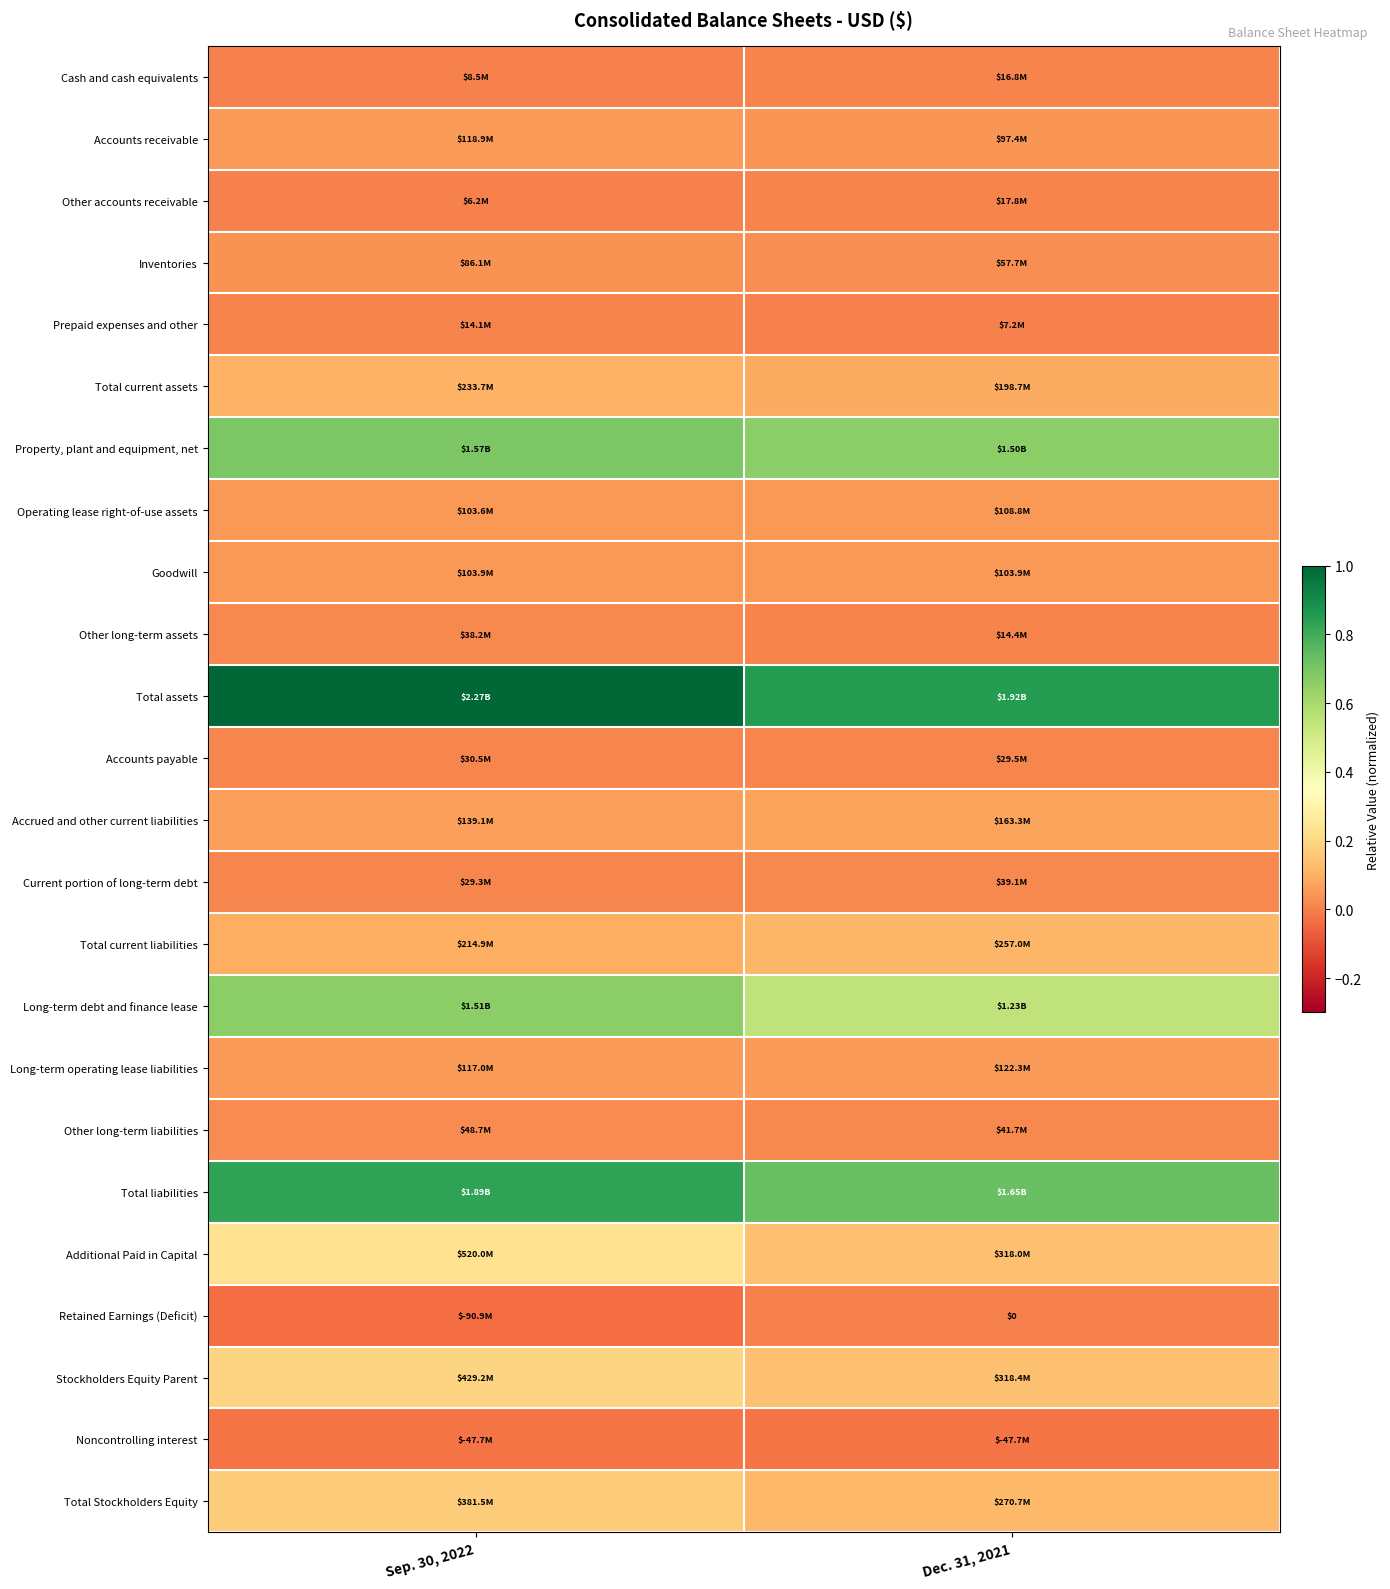

What is the greatest value displayed?

1.0